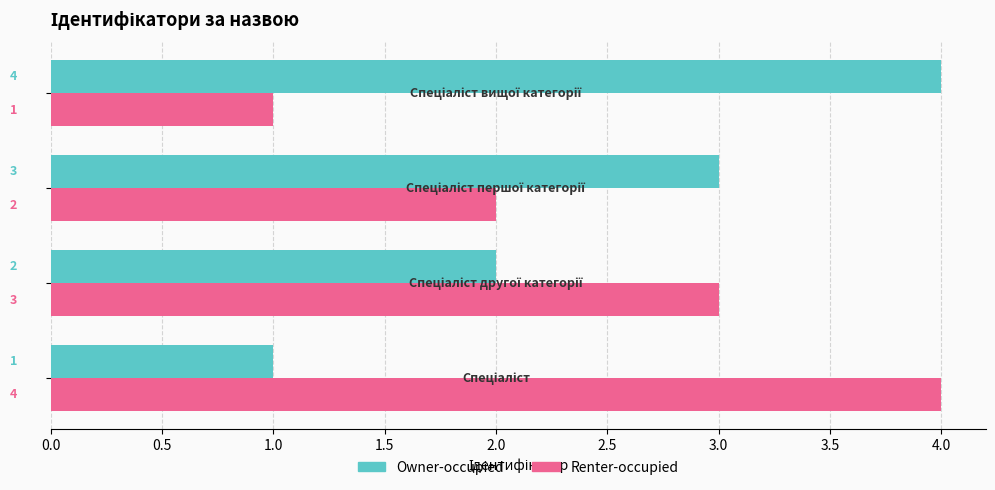

What is the sum of all Renter-occupied values?

10